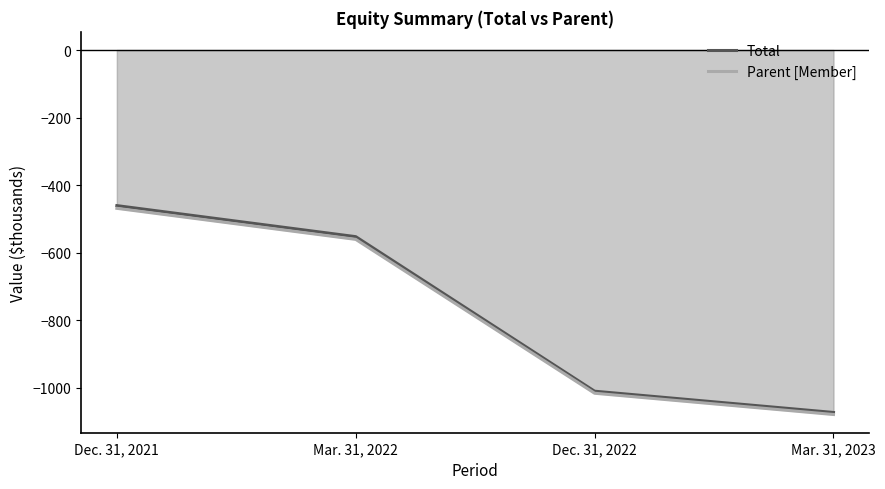

Reading left to right, what are all the values shown in this chart?

Total: -461	-553	-1011	-1074
Parent [Member]: -469	-561	-1017	-1080